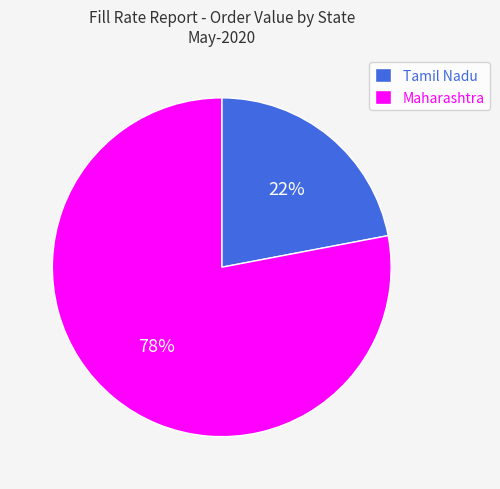

Which has a higher value, Maharashtra or Tamil Nadu?

Maharashtra